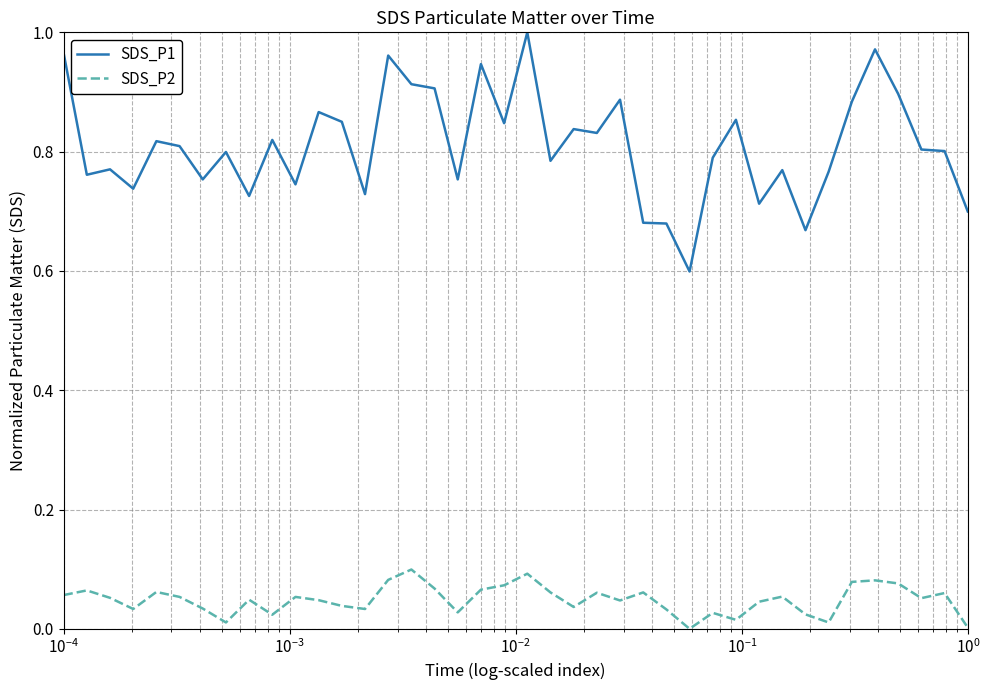

What is the difference between the maximum and minimum values in the SDS_P1 series?

0.4